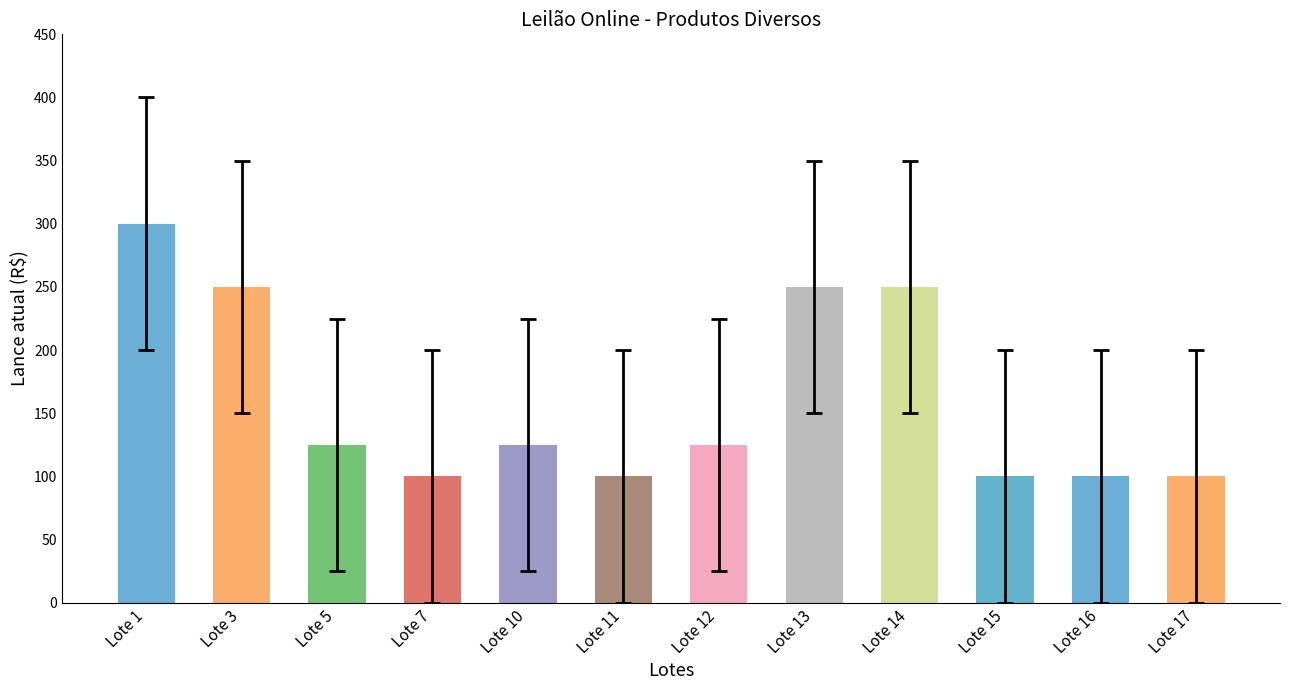

At which label does the data first exceed 125?

Lote 1